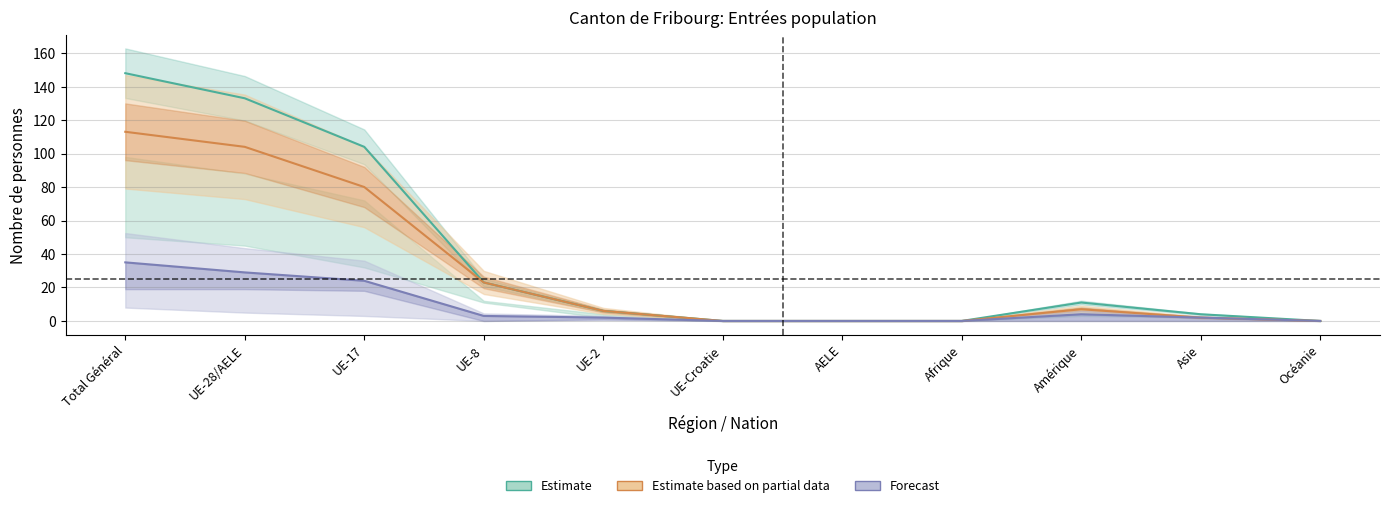

Where does the Total_generale series first go above 2?

Total Général